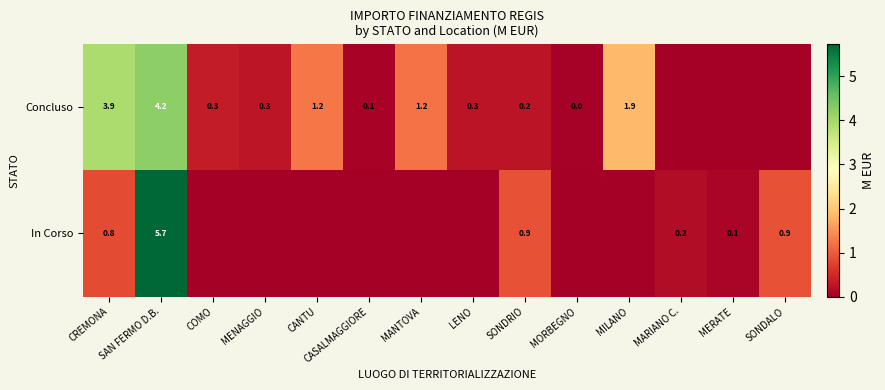

What is the difference between the highest and lowest values at SAN FERMO D.B.?

1.5